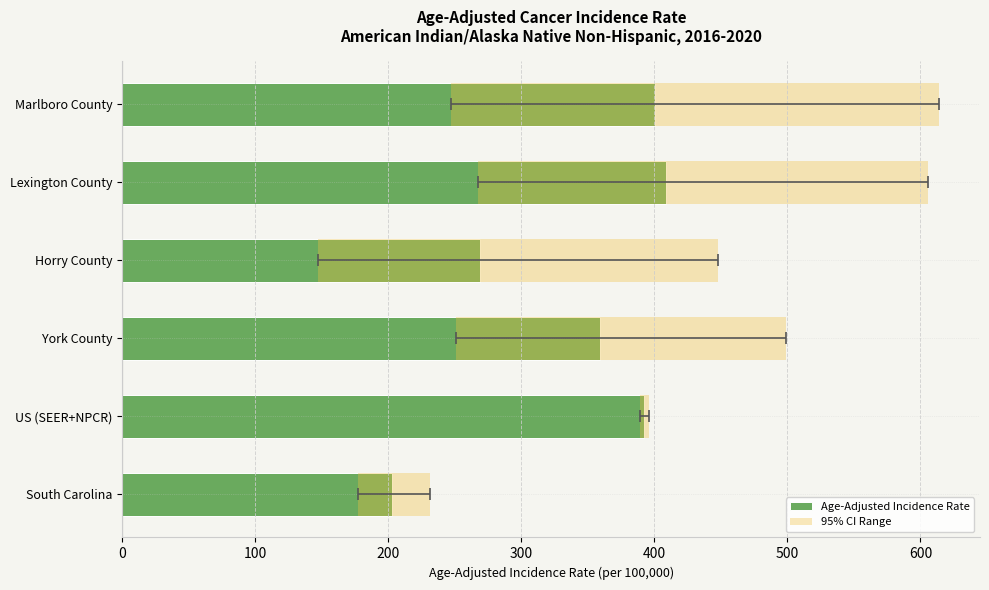

Which series has the largest total across all categories?

Age-Adjusted Incidence Rate